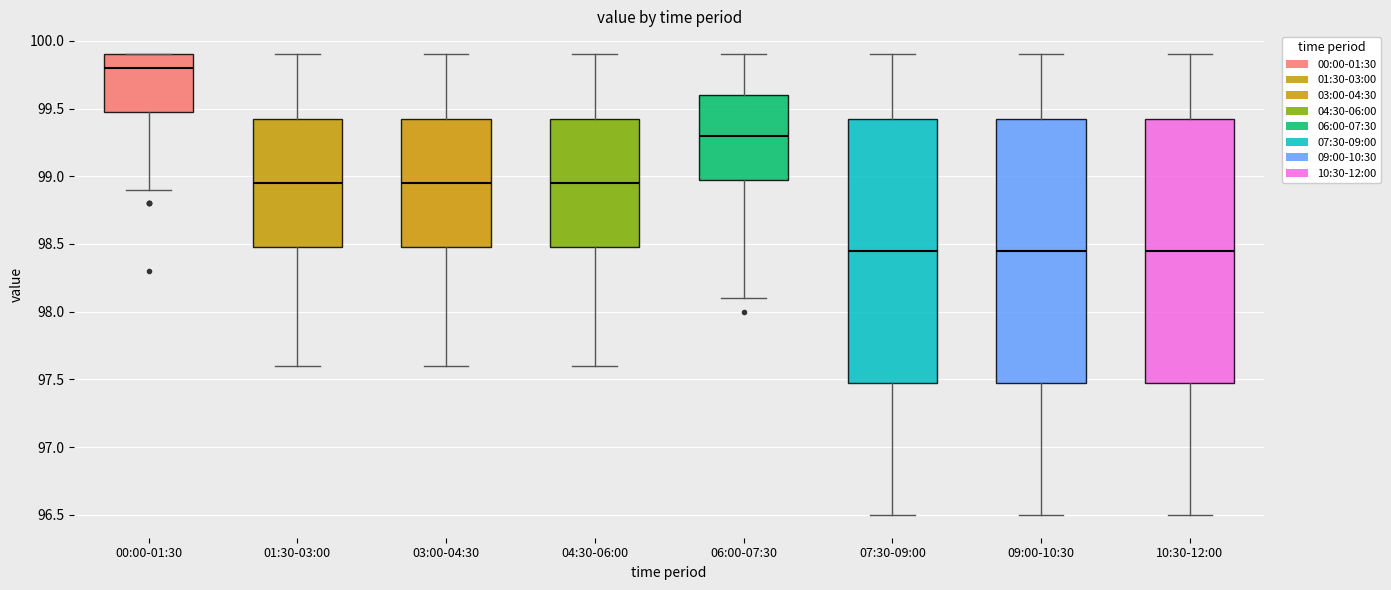

Reading left to right, transcribe this box plot: for each box, give where its median line is, the range the box spans, and where its two whiskers end, as read against the y-axis. The values are not printed on the chart, so give them approximately, as read against the axis.

00:00-01:30: median 99.80, box 99.50 to 99.90, whiskers 98.90 to 99.90
01:30-03:00: median 98.95, box 98.50 to 99.45, whiskers 97.60 to 99.90
03:00-04:30: median 98.95, box 98.50 to 99.45, whiskers 97.60 to 99.90
04:30-06:00: median 98.95, box 98.50 to 99.45, whiskers 97.60 to 99.90
06:00-07:30: median 99.30, box 99.00 to 99.60, whiskers 98.10 to 99.90
07:30-09:00: median 98.45, box 97.50 to 99.45, whiskers 96.50 to 99.90
09:00-10:30: median 98.45, box 97.50 to 99.45, whiskers 96.50 to 99.90
10:30-12:00: median 98.45, box 97.50 to 99.45, whiskers 96.50 to 99.90